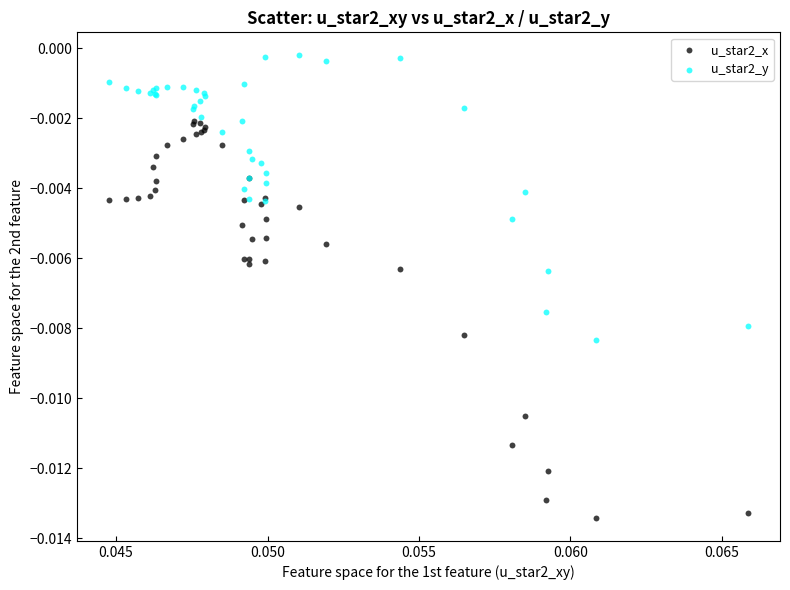

Which series has the widest spread of Y values?

u_star2_x